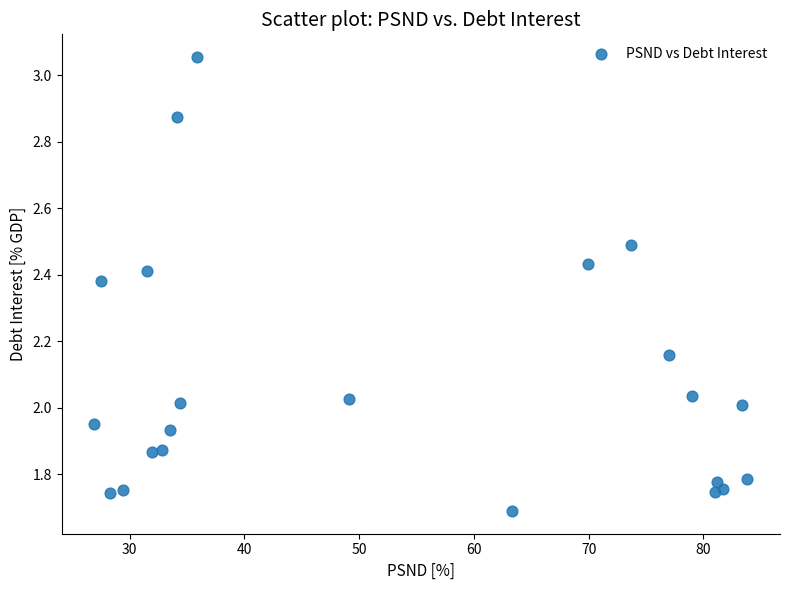

What is the range of Y values (max minus min)?

1.4